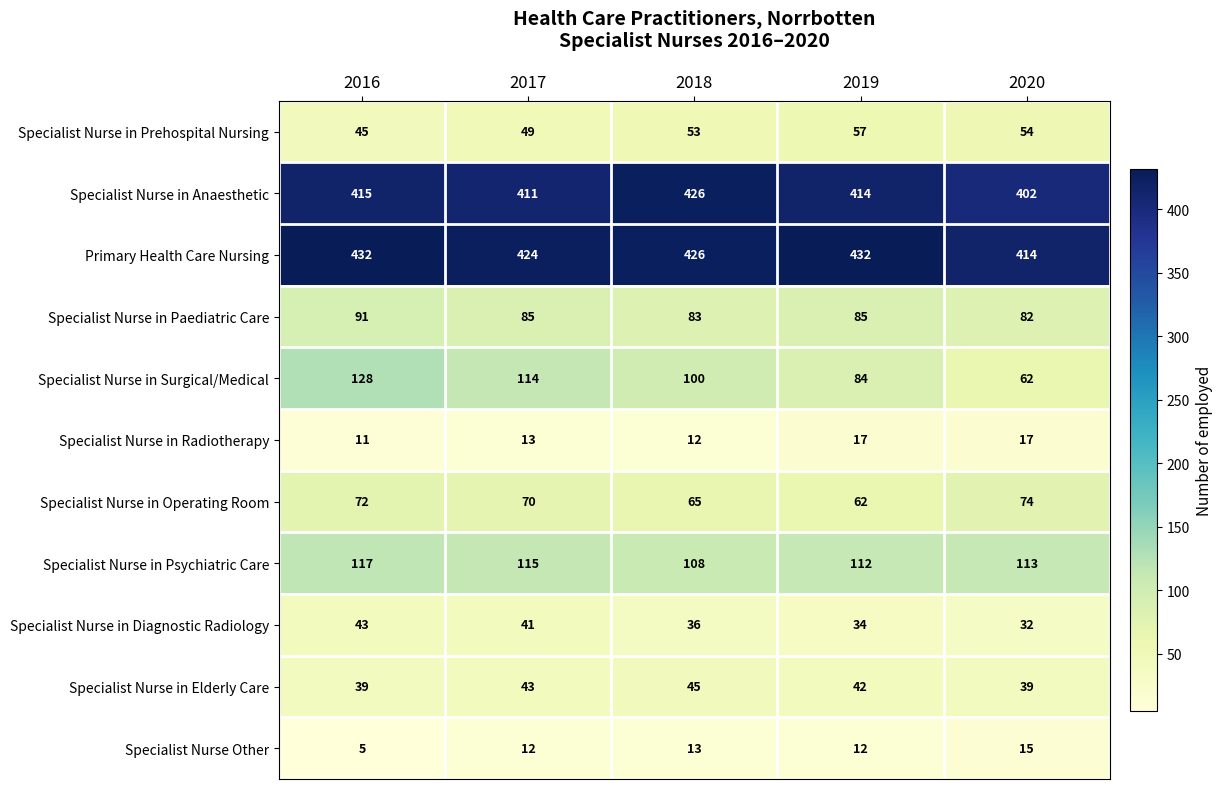

What is the sum of all Specialist Nurse in Operating Room values?

343